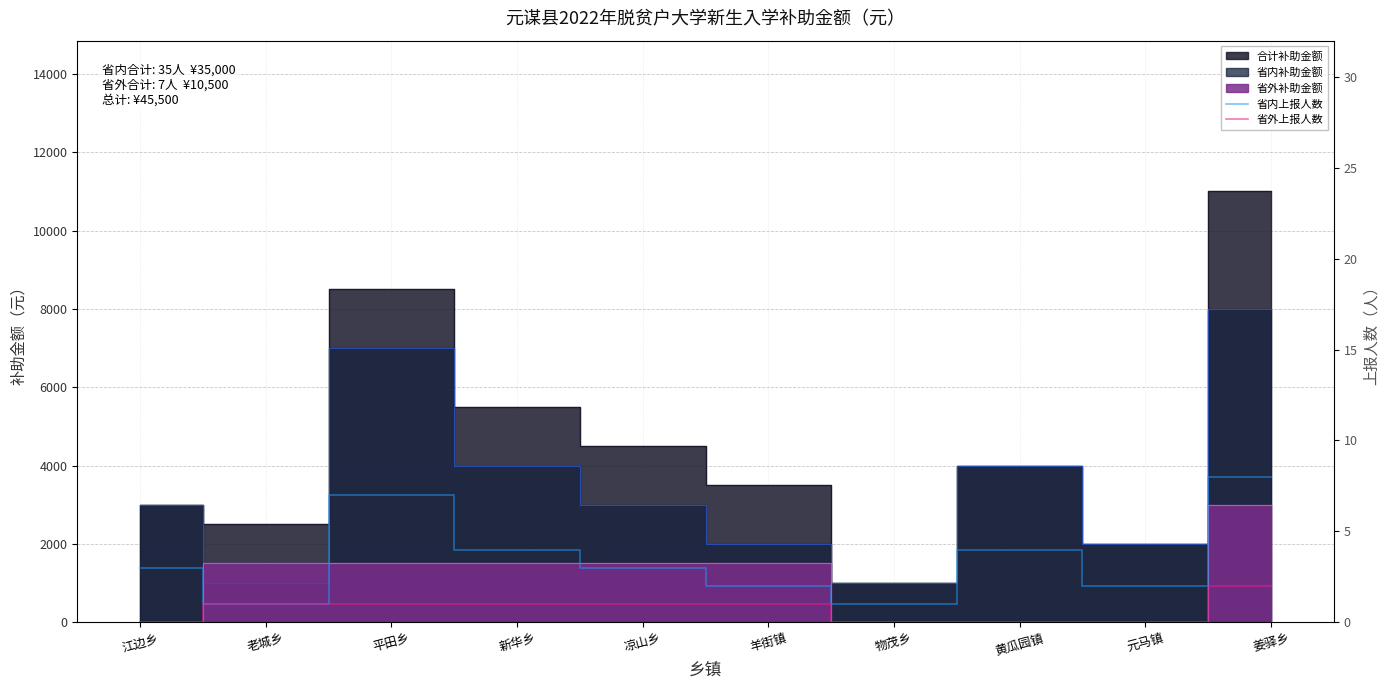

What is the sum of the 省内上报人数 values at 江边乡 and 物茂乡?

4